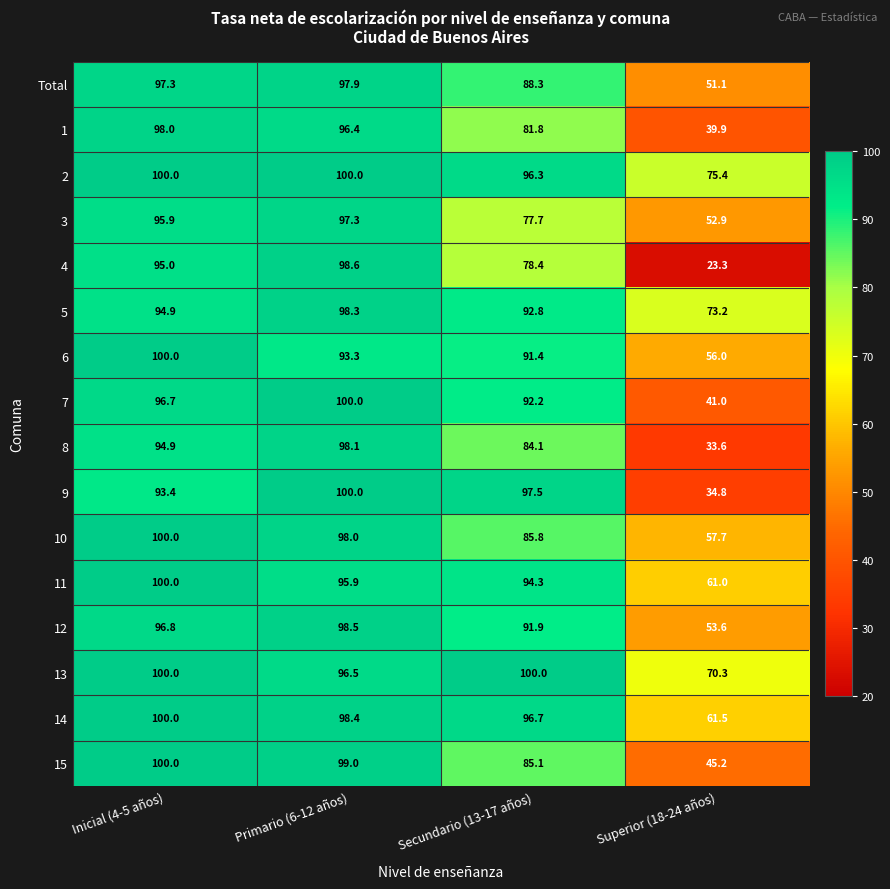

What is the total value across all series at Secundario (13-17 años)?

1434.3